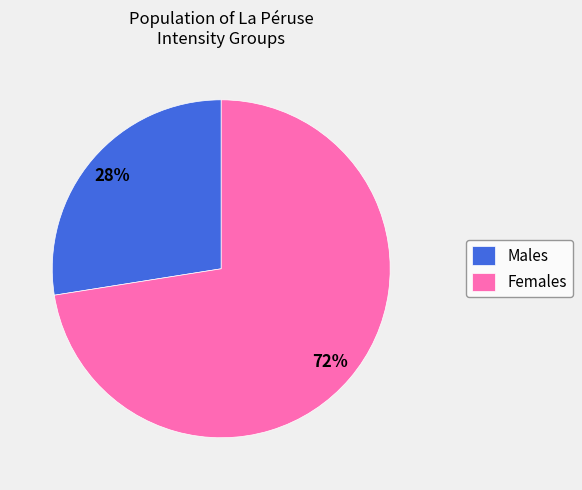

To the nearest percent, what is the average slice percentage?

50%